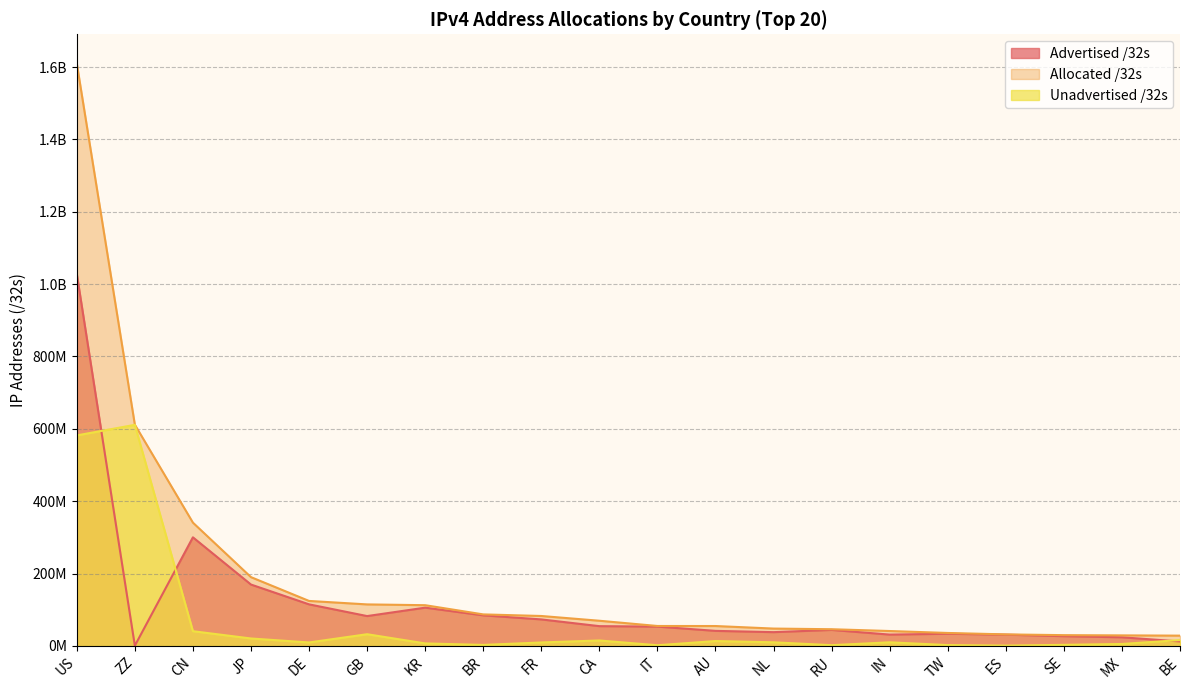

What is the label of the 3rd point from the left?

CN